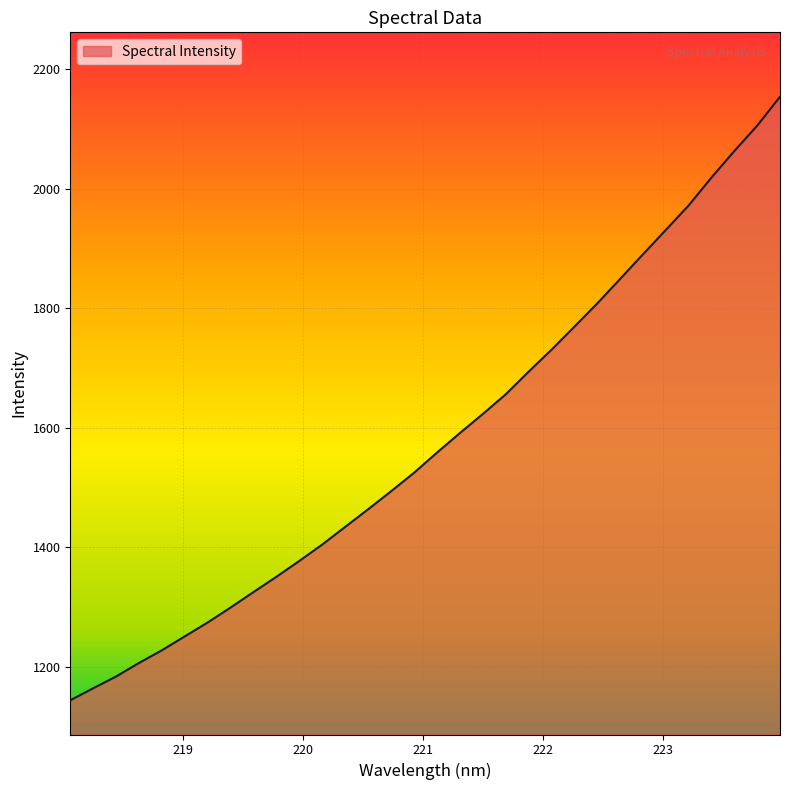

What is the difference between the maximum and minimum values?

1009.2